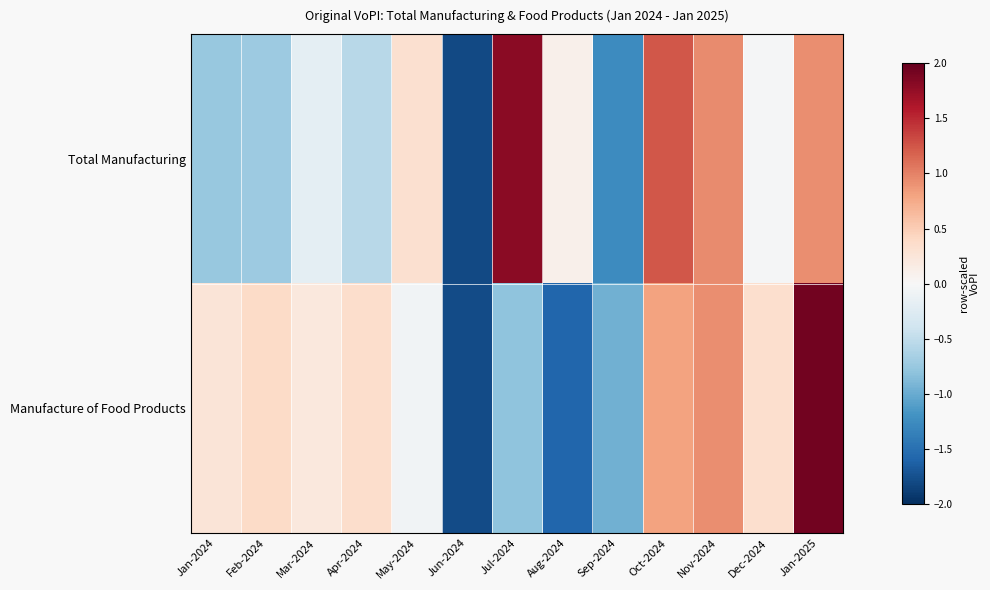

Reading left to right, transcribe all the data shown in this chart.

Total Manufacturing: Jan-2024=-0.8	Feb-2024=-0.7	Mar-2024=-0.2	Apr-2024=-0.6	May-2024=0.3	Jun-2024=-1.8	Jul-2024=1.8	Aug-2024=0.1	Sep-2024=-1.3	Oct-2024=1.2	Nov-2024=0.9	Dec-2024=-0.0	Jan-2025=0.9
Manufacture of Food Products: Jan-2024=0.3	Feb-2024=0.4	Mar-2024=0.2	Apr-2024=0.3	May-2024=-0.1	Jun-2024=-1.8	Jul-2024=-0.8	Aug-2024=-1.6	Sep-2024=-1.0	Oct-2024=0.8	Nov-2024=0.9	Dec-2024=0.3	Jan-2025=1.9